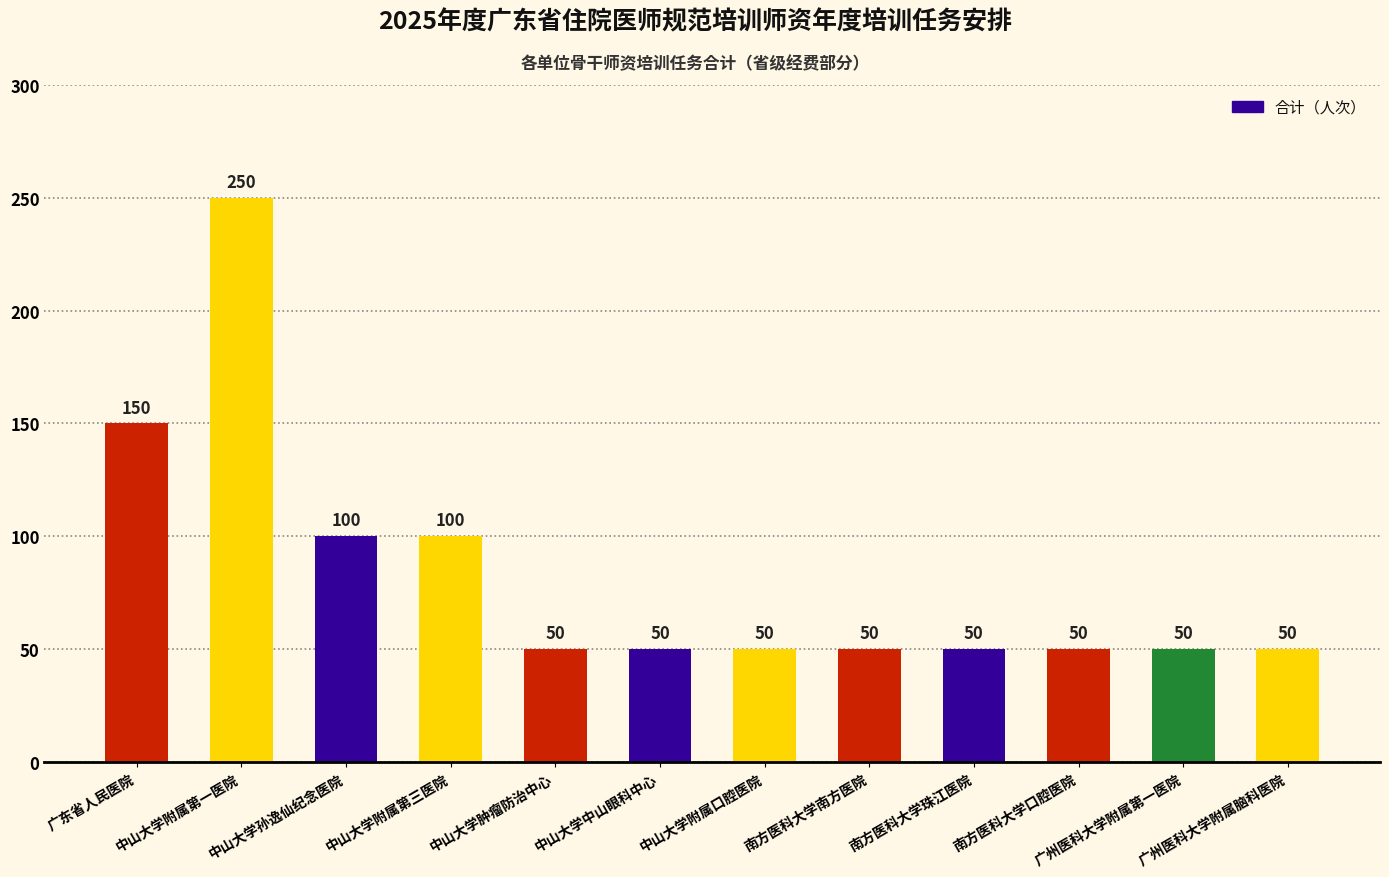

At which category does the chart reach its peak across all series?

中山大学附属第一医院